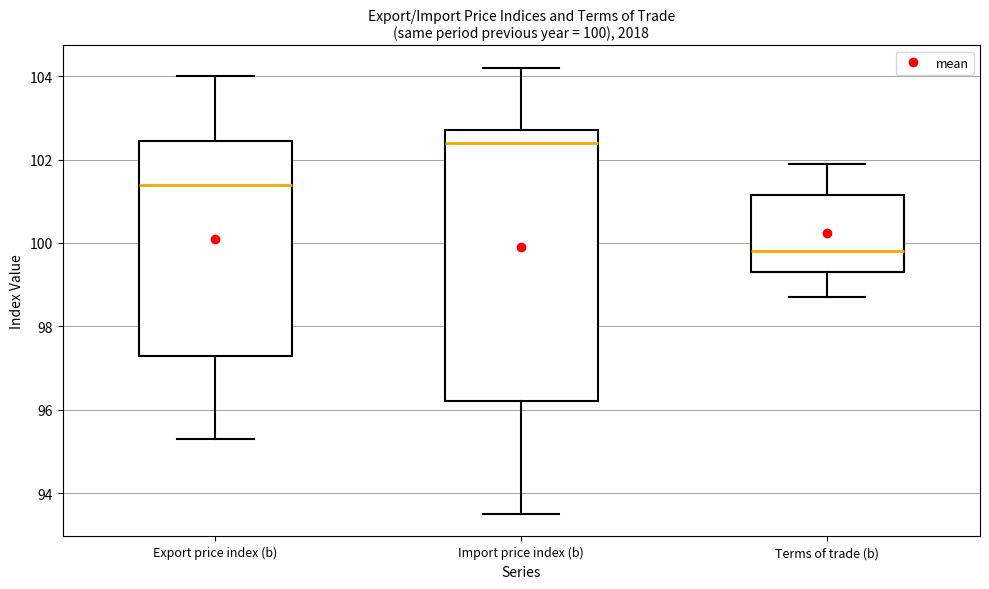

Which box's median line is the highest?

Import price index (b)